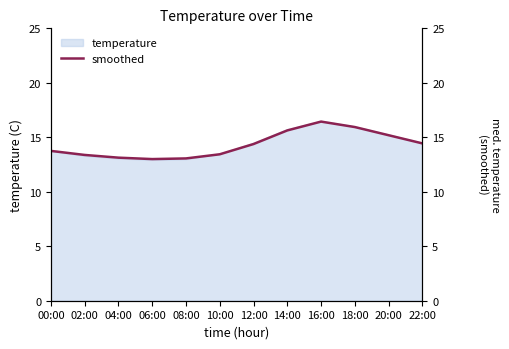

Between 04:00 and 08:00, which is larger?

04:00